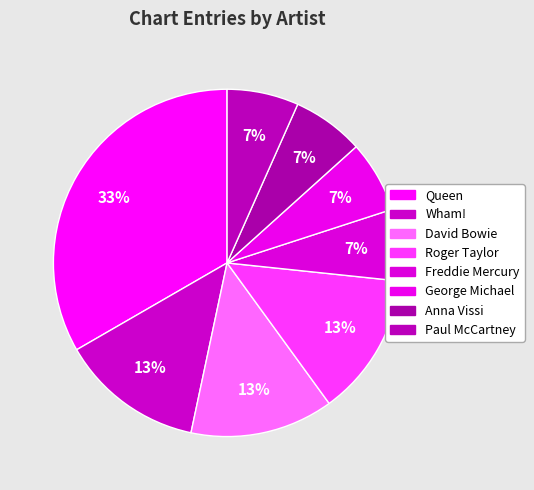

Rank the categories by value from highest to lowest.

Queen, Wham!, David Bowie, Roger Taylor, Freddie Mercury, George Michael, Anna Vissi, Paul McCartney